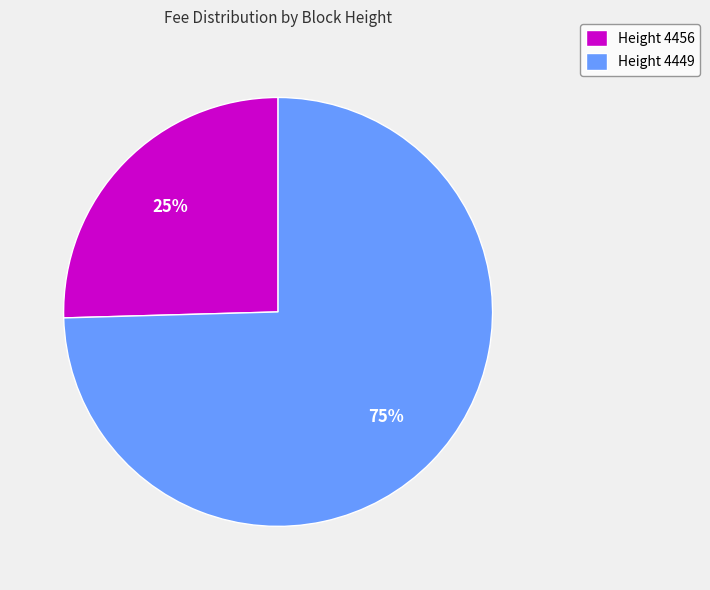

To the nearest percent, what is the combined percentage of Height 4449 and Height 4456?

100%